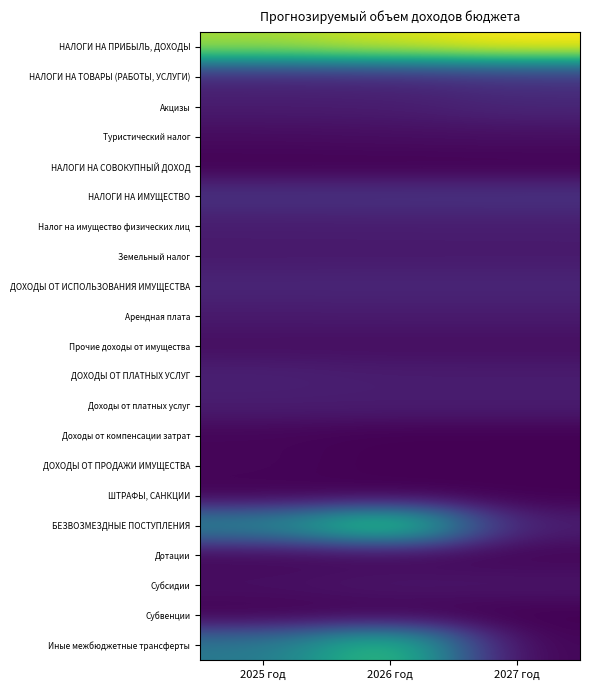

Reading left to right, what are all the values shown in this chart?

НАЛОГИ НА ПРИБЫЛЬ, ДОХОДЫ: 2025 год=96706590.0	2026 год=104472320.0	2027 год=111569970.0
НАЛОГИ НА ТОВАРЫ (РАБОТЫ, УСЛУГИ): 2025 год=11890760.0	2026 год=12649250.0	2027 год=16289070.0
Акцизы: 2025 год=8455760.0	2026 год=8708250.0	2027 год=11974070.0
Туристический налог: 2025 год=3435000.0	2026 год=3941000.0	2027 год=4315000.0
НАЛОГИ НА СОВОКУПНЫЙ ДОХОД: 2025 год=123399.0	2026 год=80000.0	2027 год=80000.0
НАЛОГИ НА ИМУЩЕСТВО: 2025 год=16158000.0	2026 год=16291000.0	2027 год=16425000.0
Налог на имущество физических лиц: 2025 год=8554000.0	2026 год=8638000.0	2027 год=8723000.0
Земельный налог: 2025 год=7604000.0	2026 год=7653000.0	2027 год=7702000.0
ДОХОДЫ ОТ ИСПОЛЬЗОВАНИЯ ИМУЩЕСТВА: 2025 год=11866798.1	2026 год=11938755.2	2027 год=11935905.6
Арендная плата: 2025 год=7886585.9	2026 год=8037133.4	2027 год=8037133.4
Прочие доходы от имущества: 2025 год=3968593.4	2026 год=3901621.8	2027 год=3898772.2
ДОХОДЫ ОТ ПЛАТНЫХ УСЛУГ: 2025 год=10109786.2	2026 год=8692490.0	2027 год=8692490.0
Доходы от платных услуг: 2025 год=8692490.0	2026 год=8692490.0	2027 год=8692490.0
Доходы от компенсации затрат: 2025 год=1417296.2	2026 год=0.0	2027 год=0.0
ДОХОДЫ ОТ ПРОДАЖИ ИМУЩЕСТВА: 2025 год=1687949.5	2026 год=0.0	2027 год=0.0
ШТРАФЫ, САНКЦИИ: 2025 год=221999.5	2026 год=0.0	2027 год=0.0
БЕЗВОЗМЕЗДНЫЕ ПОСТУПЛЕНИЯ: 2025 год=51241847.9	2026 год=88632169.8	2027 год=8764479.0
Дотации: 2025 год=1747400.0	2026 год=1494790.0	2027 год=1401670.0
Субсидии: 2025 год=4561275.0	2026 год=6624897.0	2027 год=6360809.0
Субвенции: 2025 год=2000.0	2026 год=2000.0	2027 год=2000.0
Иные межбюджетные трансферты: 2025 год=44931172.9	2026 год=80510482.8	2027 год=1000000.0